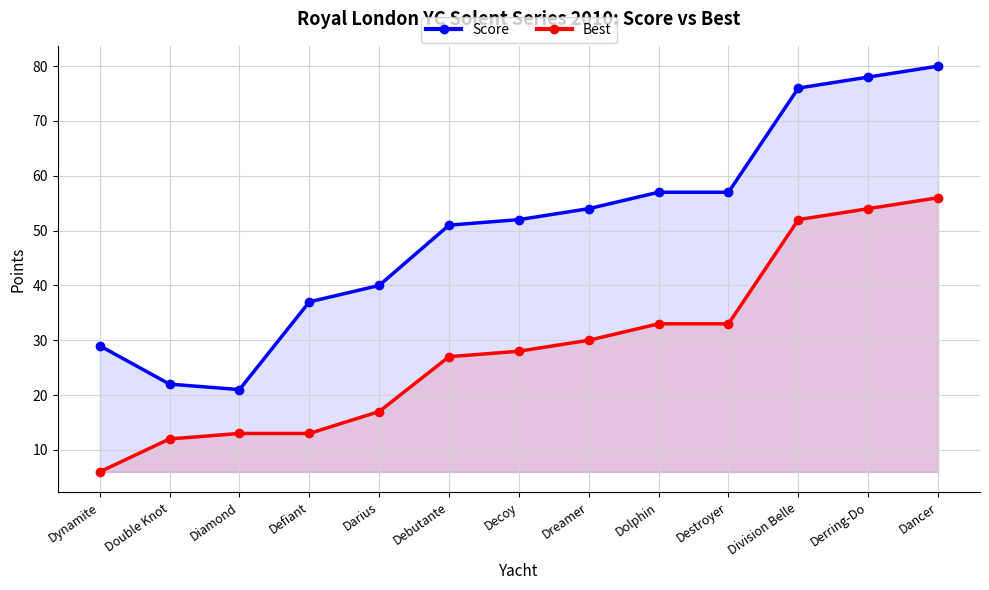

Reading right to left, list all the values displayed in this chart.

Score: 80	78	76	57	57	54	52	51	40	37	21	22	29
Best: 56	54	52	33	33	30	28	27	17	13	13	12	6